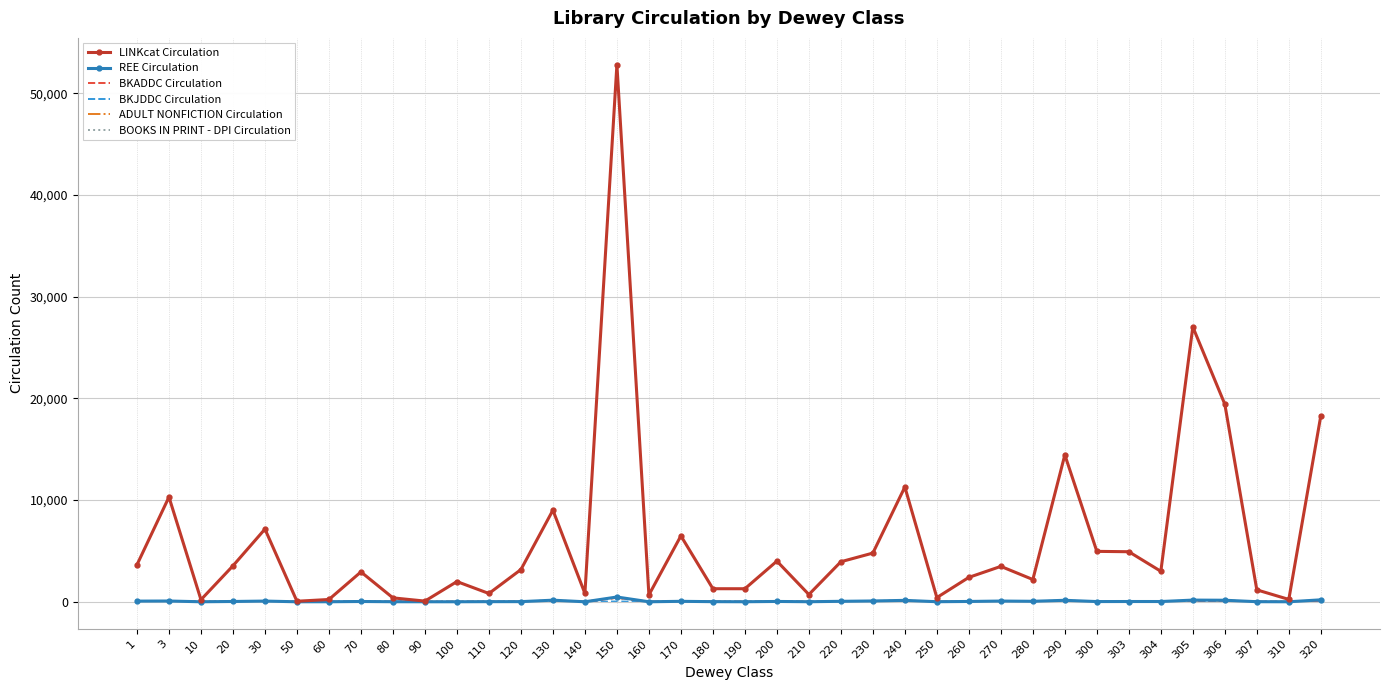

Where is BKADDC Circulation nearest to the value 199?

130